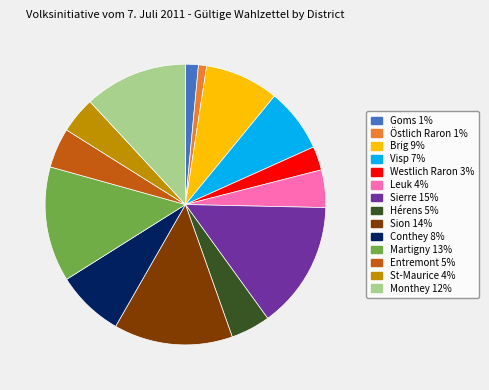

Is it true that Östlich Raron is 1% of the pie?

True